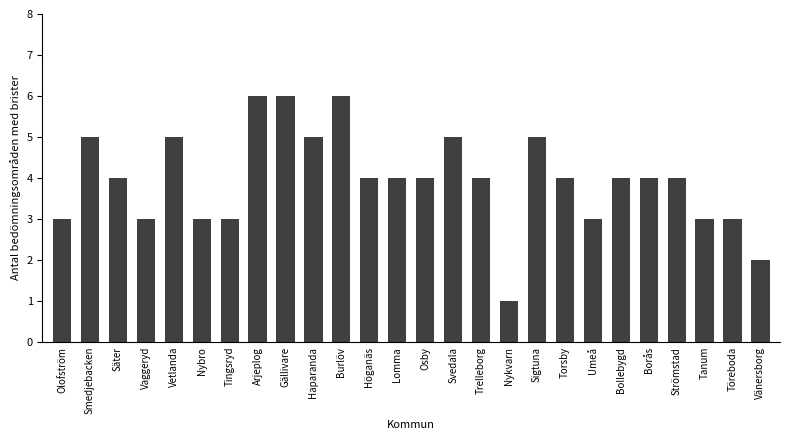

Count the values in the range 3 to 5.

21